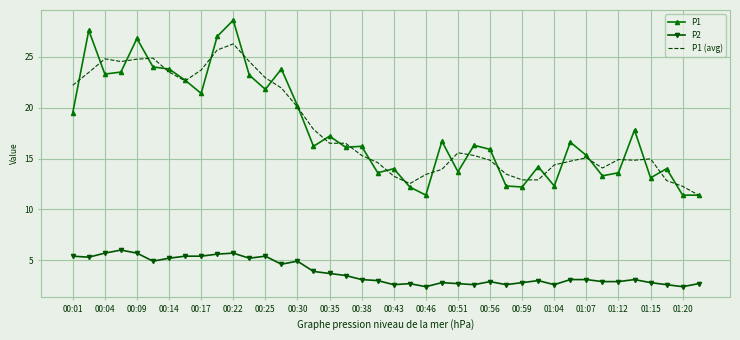

Which series has the largest range (max minus min)?

P1